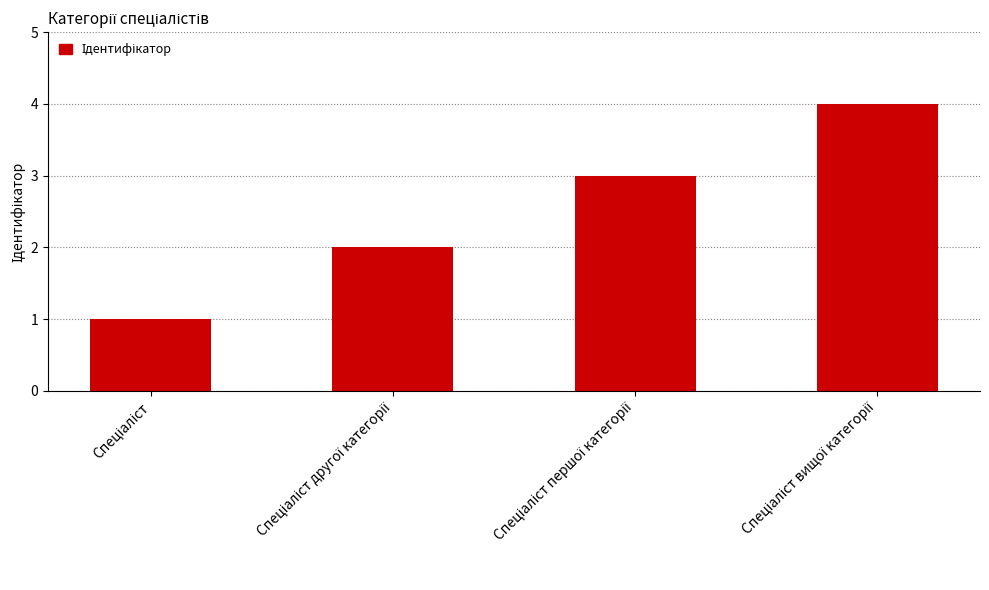

What is the greatest value displayed?

4